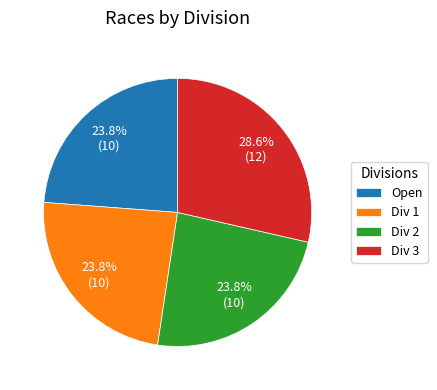

Which category has the biggest portion of the pie?

Div 3